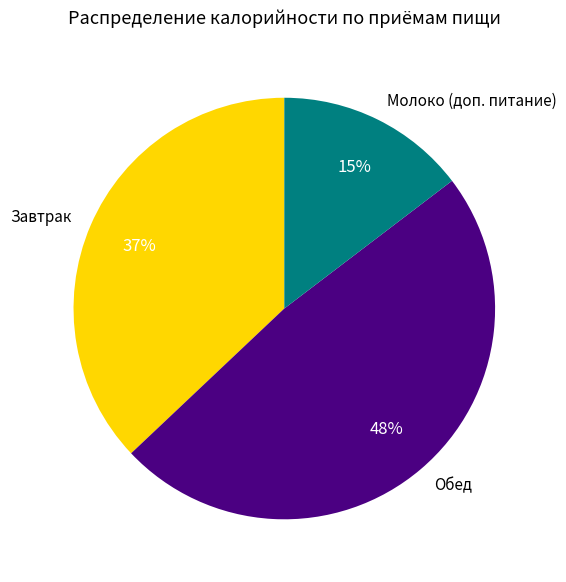

Approximately how many times larger is the value at Завтрак compared to Обед?

0.8